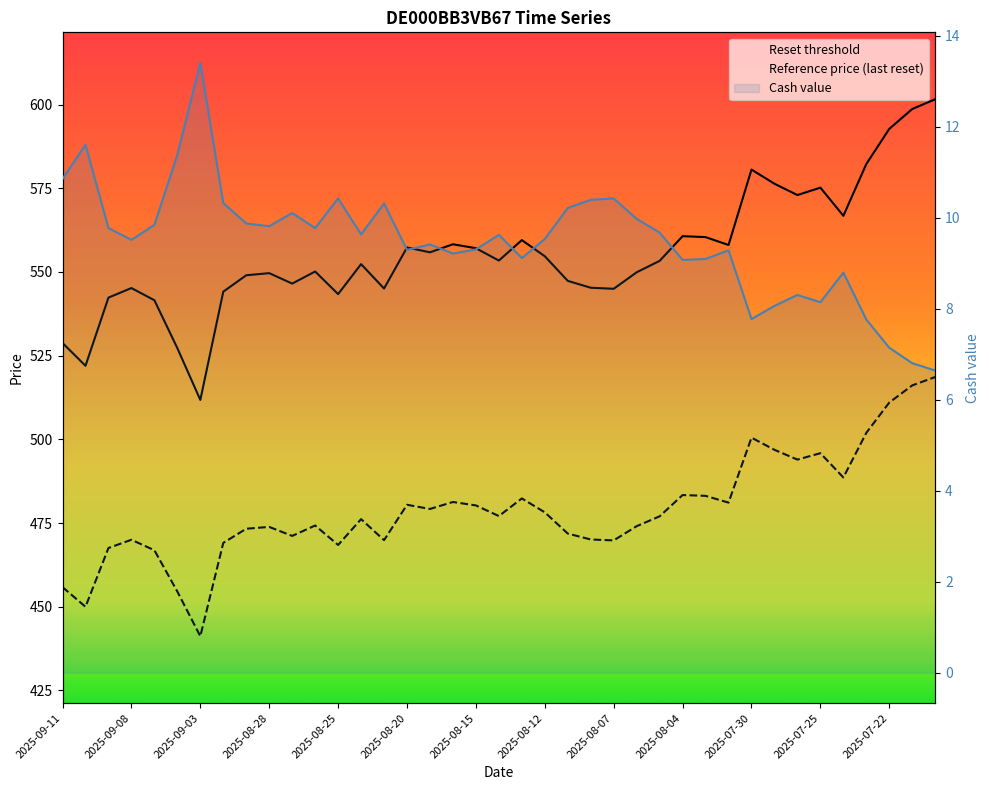

What is the sum of all Cash value values?

369.6